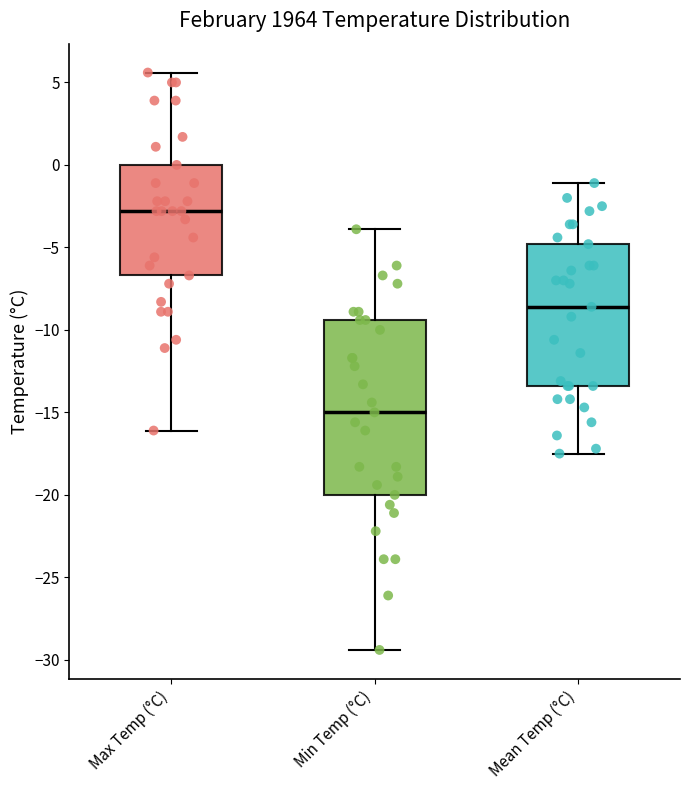

Reading left to right, transcribe this box plot: for each box, give where its median line is, the range the box spans, and where its two whiskers end, as read against the y-axis. The values are not printed on the chart, so give them approximately, as read against the axis.

Max Temp (°C): median -3.0, box -6.5 to 0.0, whiskers -16.0 to 5.5
Min Temp (°C): median -15.0, box -20.0 to -9.5, whiskers -29.5 to -4.0
Mean Temp (°C): median -8.5, box -13.5 to -5.0, whiskers -17.5 to -1.0